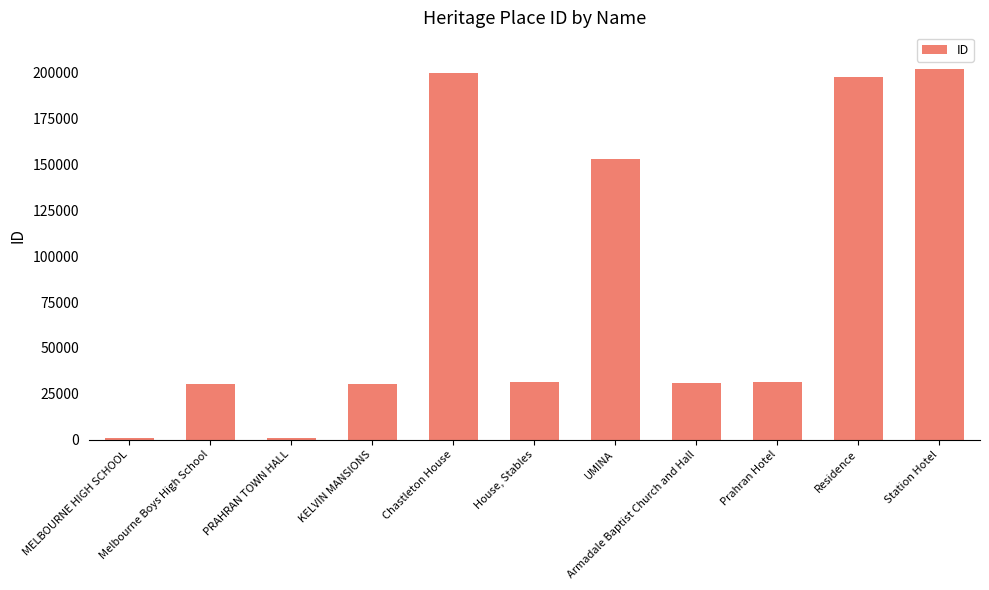

What is the change in value from Prahran Hotel to Residence?

+166537